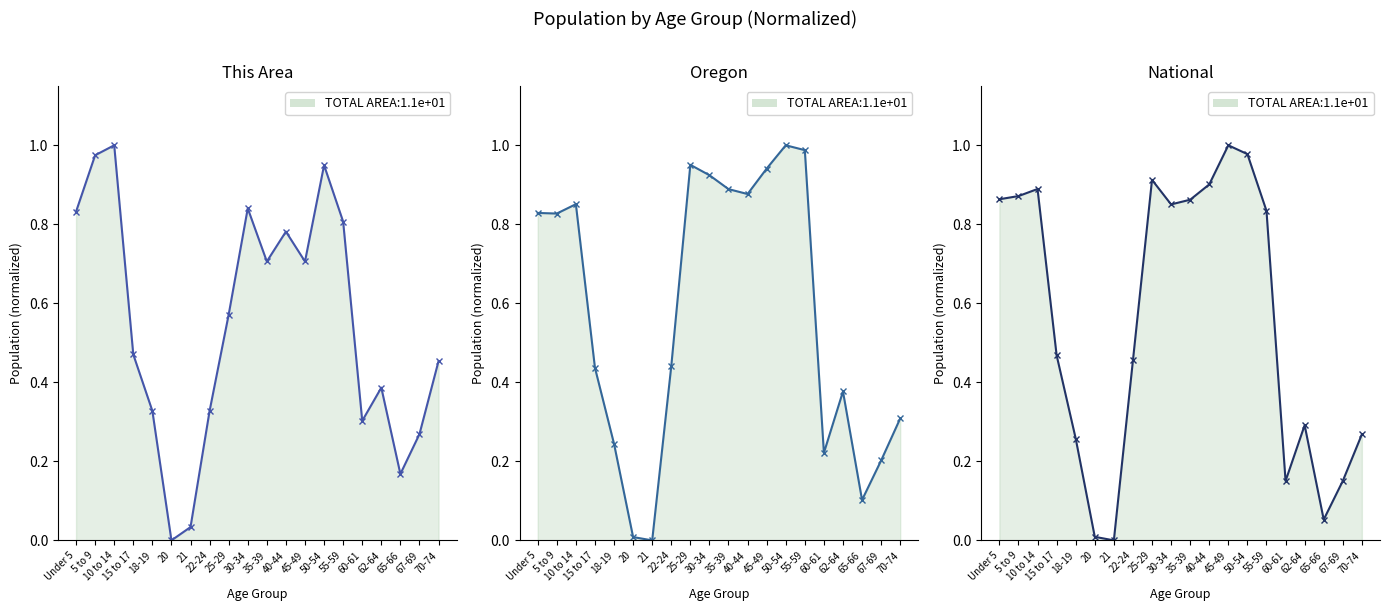

True or false: This Area has a value of 1.2 at 30-34.

False